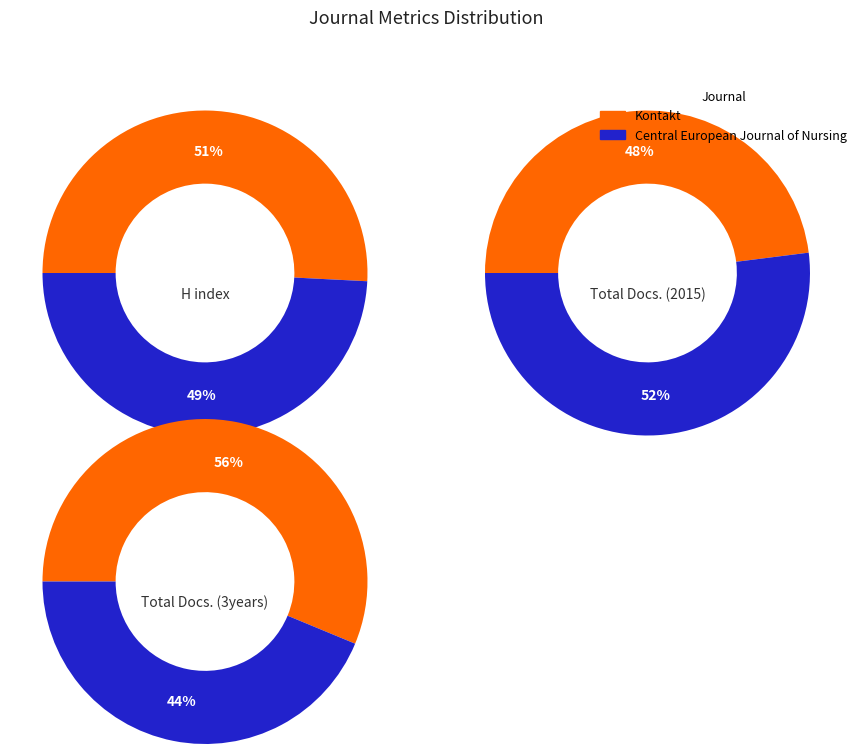

Which series has the largest range (max minus min)?

Total Docs. (3years)